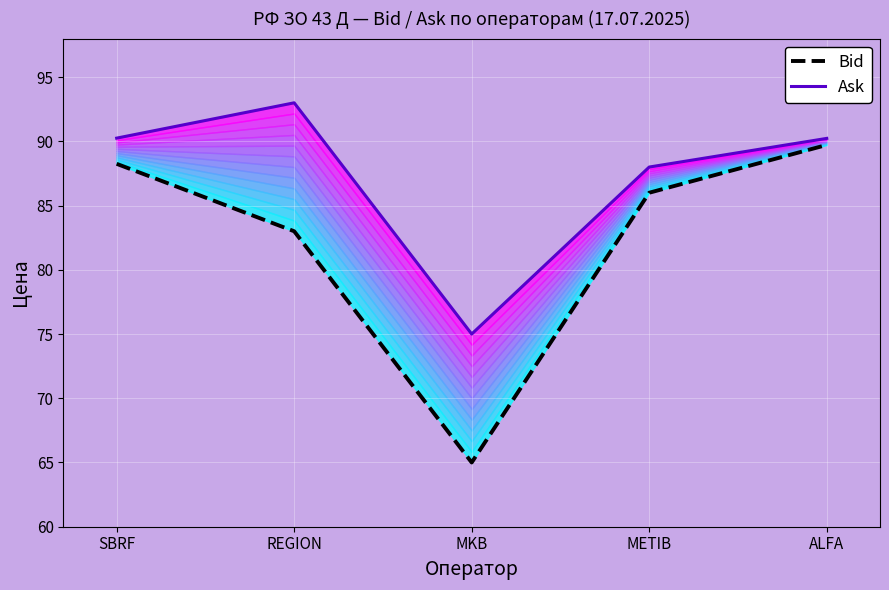

Rank the series at MKB from lowest to highest value.

Bid, Ask